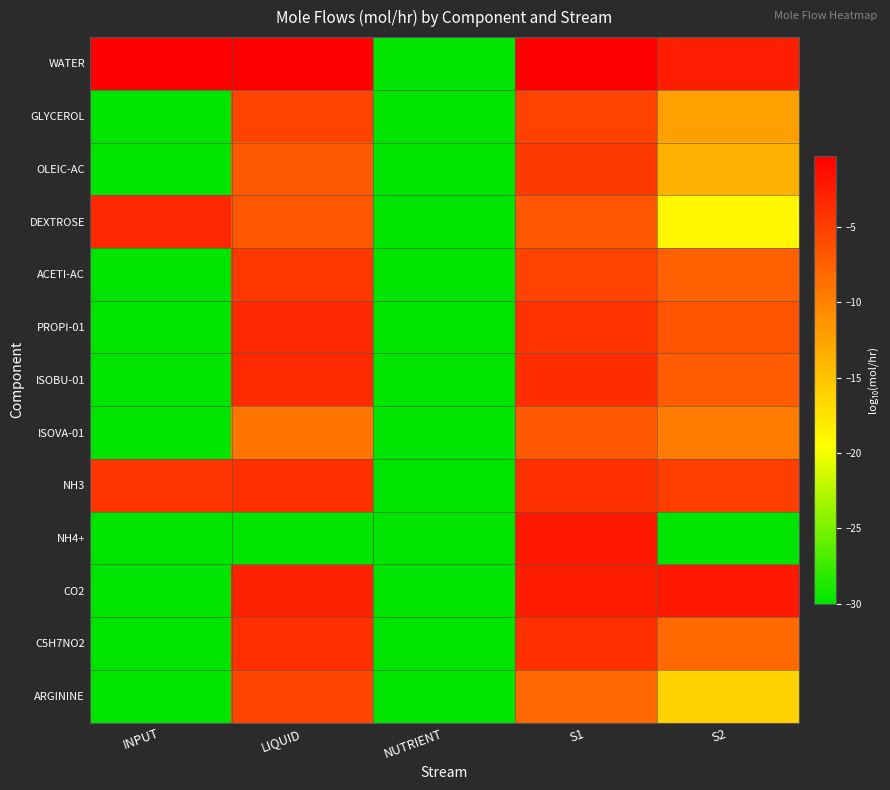

Reading left to right, extract all data points from this chart.

WATER: INPUT=-0.3	LIQUID=-0.3	NUTRIENT=-30.0	S1=-0.3	S2=-2.7
GLYCEROL: INPUT=-30.0	LIQUID=-5.2	NUTRIENT=-30.0	S1=-5.2	S2=-12.2
OLEIC-AC: INPUT=-30.0	LIQUID=-7.0	NUTRIENT=-30.0	S1=-4.7	S2=-13.6
DEXTROSE: INPUT=-3.3	LIQUID=-6.7	NUTRIENT=-30.0	S1=-6.7	S2=-19.0
ACETI-AC: INPUT=-30.0	LIQUID=-4.5	NUTRIENT=-30.0	S1=-5.2	S2=-7.5
PROPI-01: INPUT=-30.0	LIQUID=-3.3	NUTRIENT=-30.0	S1=-4.0	S2=-6.5
ISOBU-01: INPUT=-30.0	LIQUID=-3.5	NUTRIENT=-30.0	S1=-3.7	S2=-7.2
ISOVA-01: INPUT=-30.0	LIQUID=-9.1	NUTRIENT=-30.0	S1=-6.8	S2=-9.4
NH3: INPUT=-4.2	LIQUID=-4.0	NUTRIENT=-30.0	S1=-4.0	S2=-5.0
NH4+: INPUT=-30.0	LIQUID=-30.0	NUTRIENT=-30.0	S1=-2.2	S2=-30.0
CO2: INPUT=-30.0	LIQUID=-2.9	NUTRIENT=-30.0	S1=-2.6	S2=-2.1
C5H7NO2: INPUT=-30.0	LIQUID=-3.8	NUTRIENT=-30.0	S1=-3.8	S2=-8.2
ARGININE: INPUT=-30.0	LIQUID=-5.5	NUTRIENT=-30.0	S1=-8.0	S2=-16.1